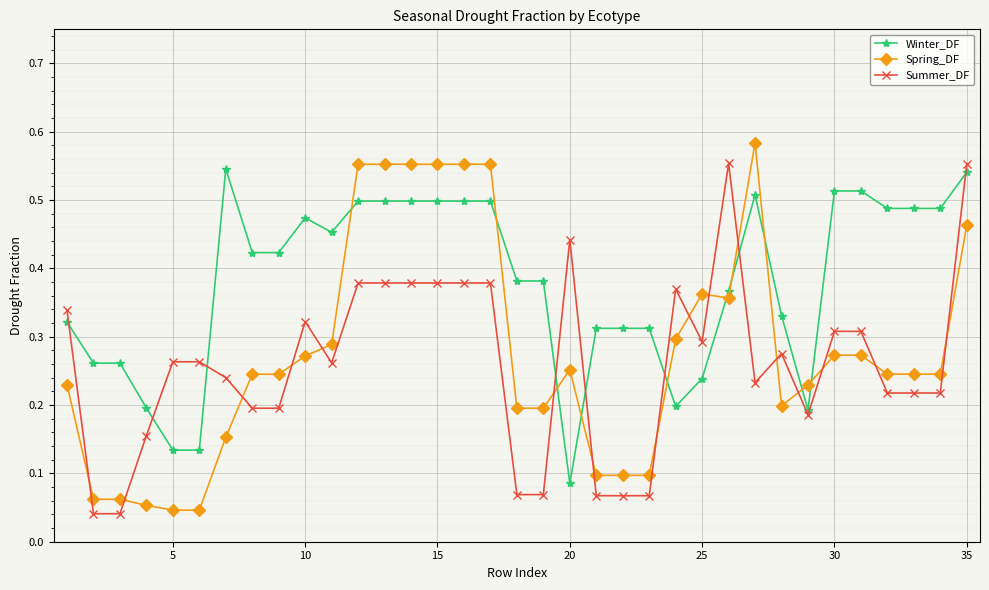

True or false: Spring_DF has more than 2 points higher than both neighbors.

True